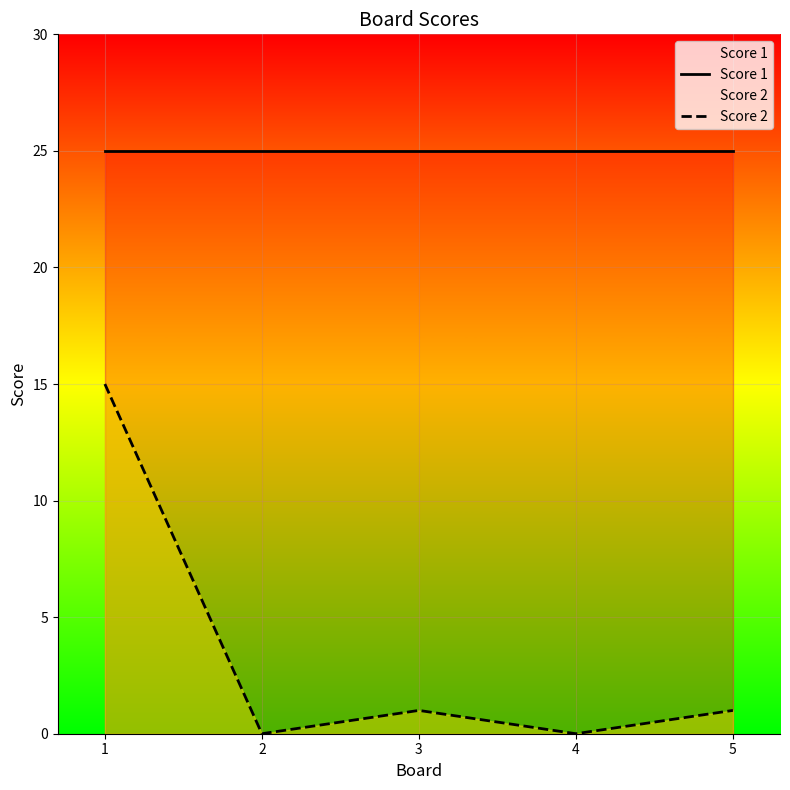

What is the maximum value for Score 1?

25